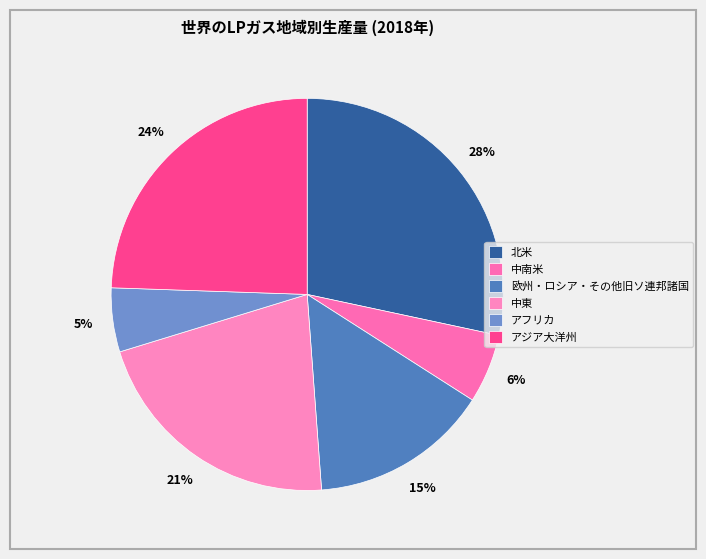

Which category has the smallest portion of the pie?

アフリカ